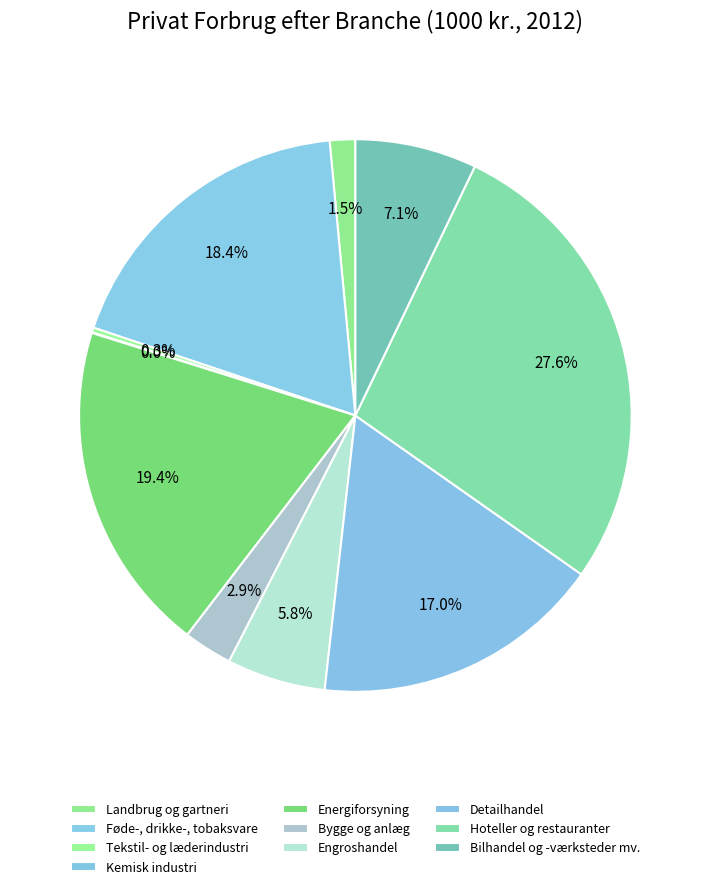

What percentage is the Bilhandel og -værksteder mv. slice, to the nearest percent?

7%